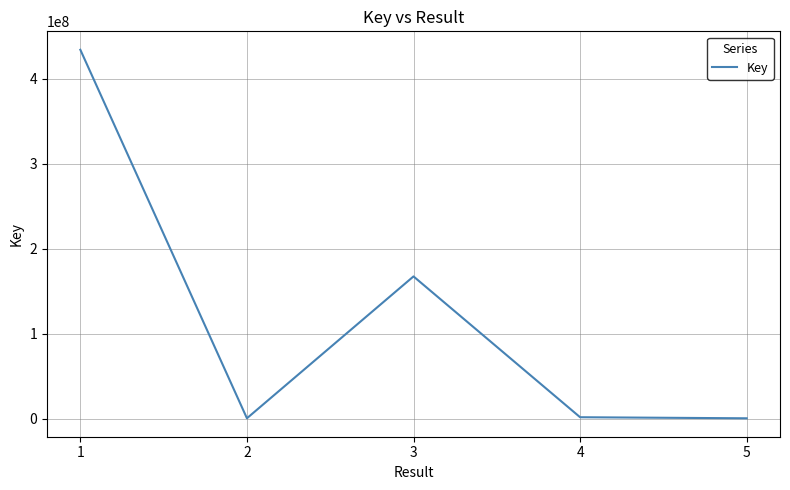

What is the sum of the values at 4 and 3?

169013086